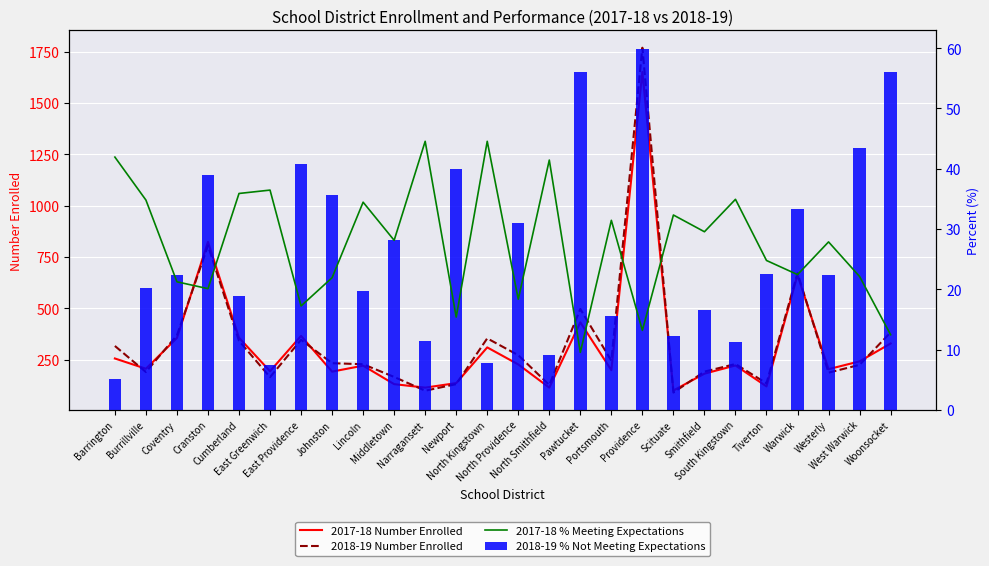

Which label corresponds to the smallest value in the chart?

Barrington